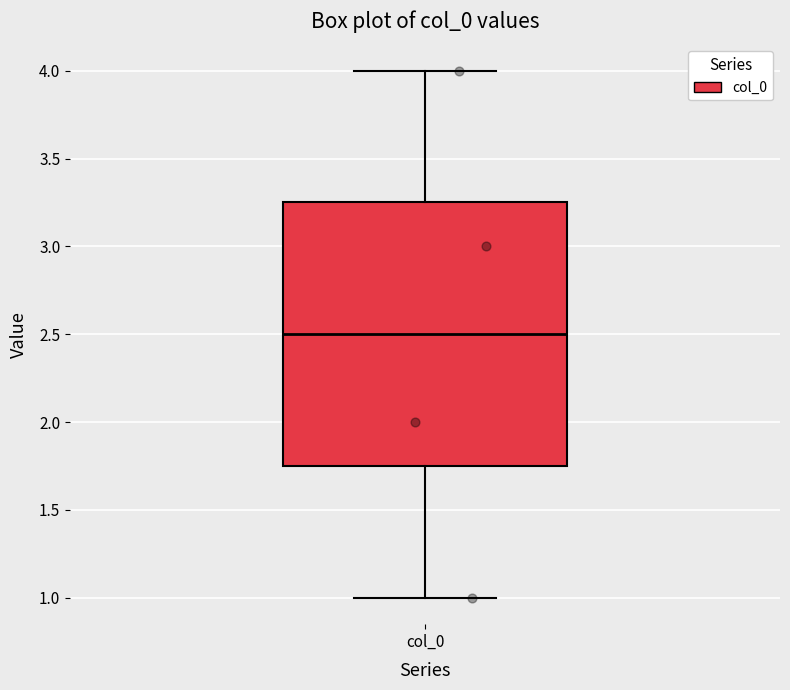

Read this box plot against the y-axis: the position of the median line, the range covered by the box, and the ends of both whiskers. The values are not printed on the chart, so give them approximately, as read against the axis.

median 2.50, box 1.75 to 3.25, whiskers 1.00 to 4.00